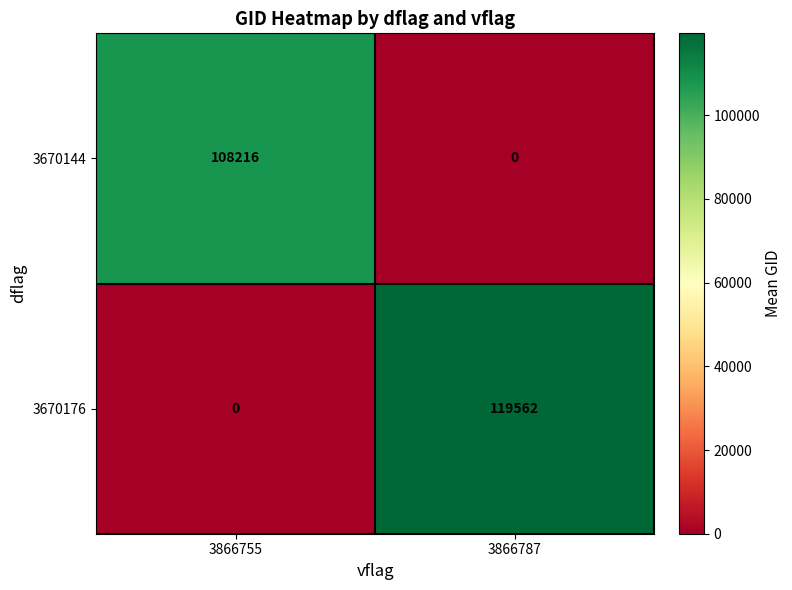

How many distinct data groups are displayed?

2